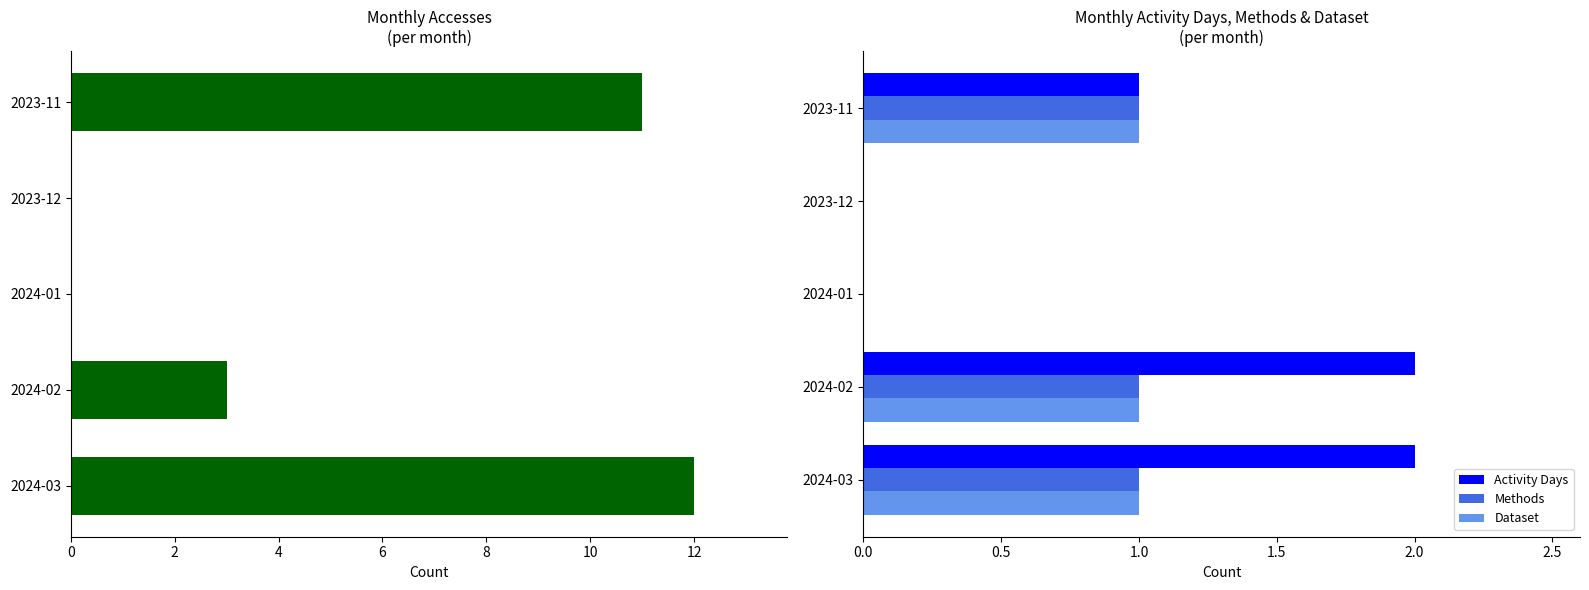

Is it true that Activity Days equals -1 at 2024-01?

False